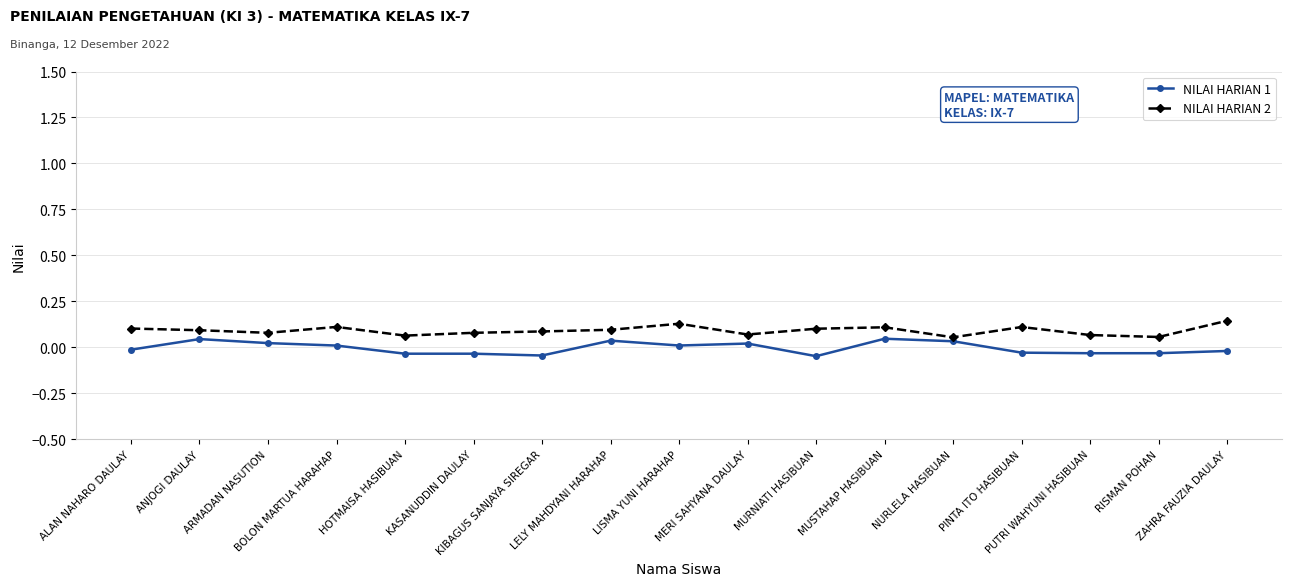

The NILAI HARIAN 1 series shows -0.1 at HOTMAISA HASIBUAN. True or false?

False